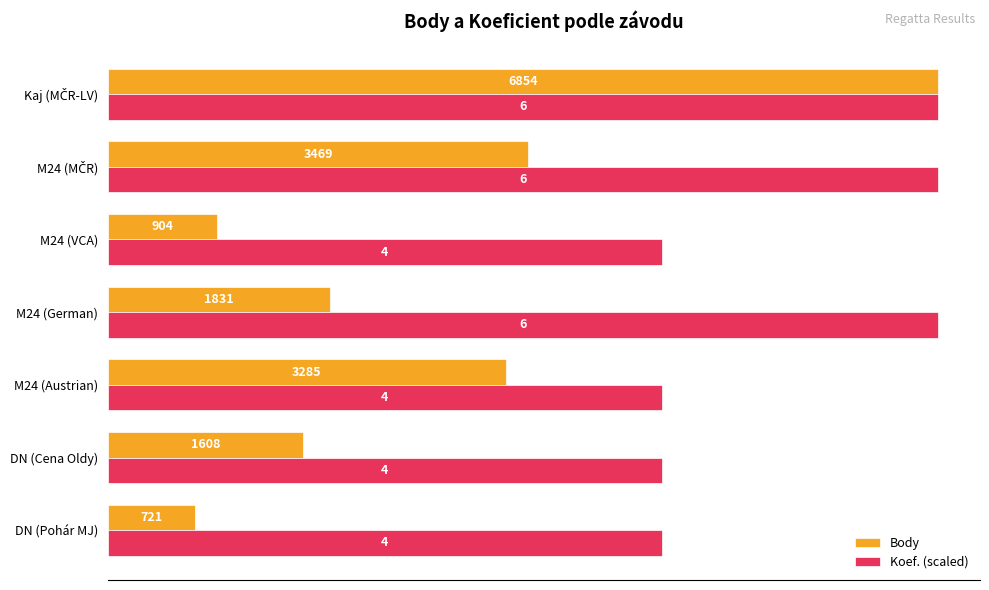

What is the difference between the maximum and minimum values in the Body series?

6133.0